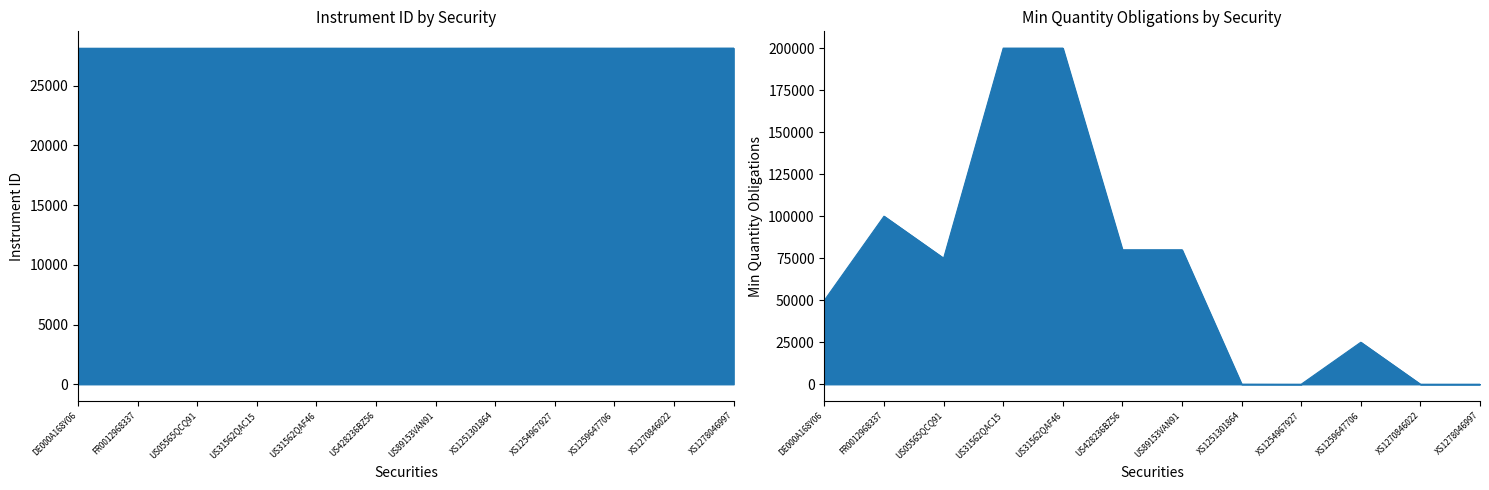

What is the difference between the Obblighi_Quantita values at US89153VAN91 and XS1251301864?

79950